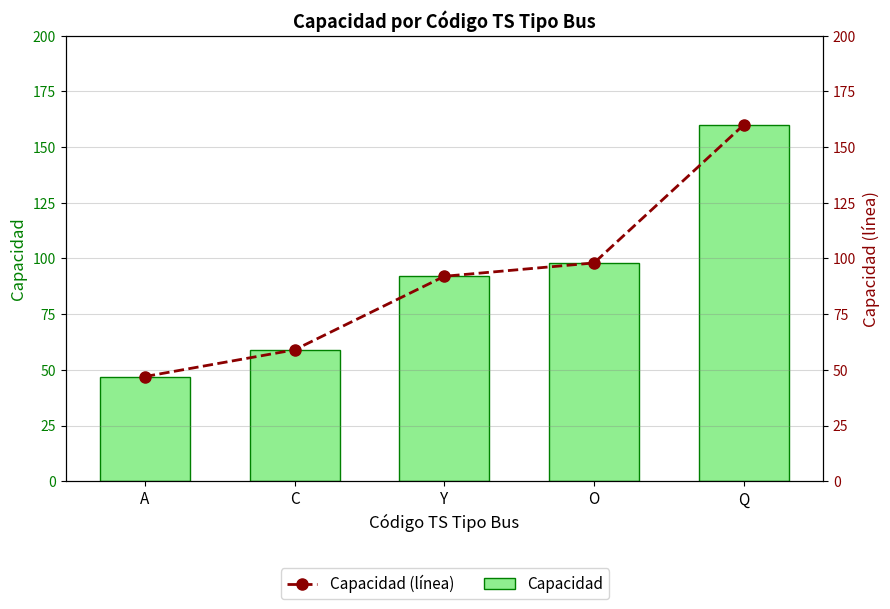

What is the greatest value displayed?

160